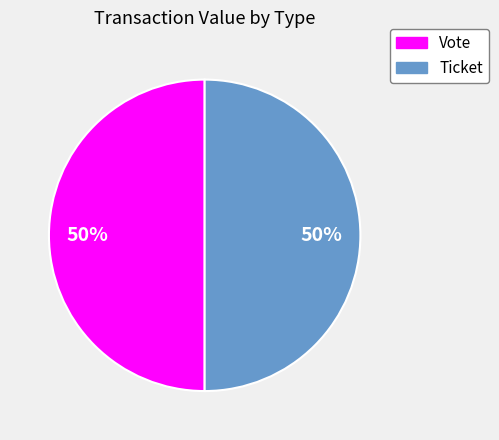

Is the sum of Ticket and Vote greater than half?

Yes